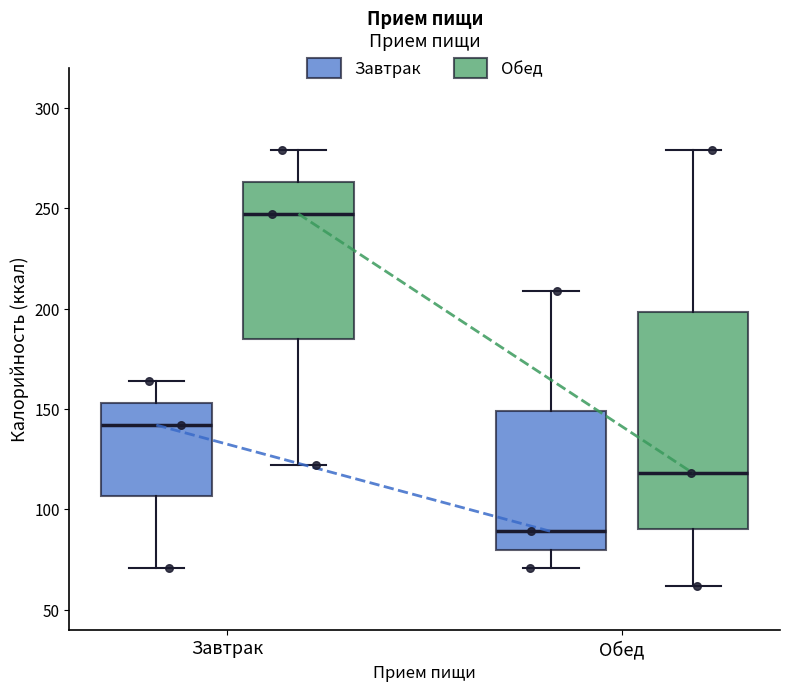

Reading left to right, transcribe this box plot: for each box, give where its median line is, the range the box spans, and where its two whiskers end, as read against the y-axis. The values are not printed on the chart, so give them approximately, as read against the axis.

Завтрак (Завтрак): median 140, box 105 to 155, whiskers 70 to 165
Завтрак (Обед): median 245, box 185 to 265, whiskers 120 to 280
Обед (Завтрак): median 90, box 80 to 150, whiskers 70 to 210
Обед (Обед): median 120, box 90 to 200, whiskers 60 to 280